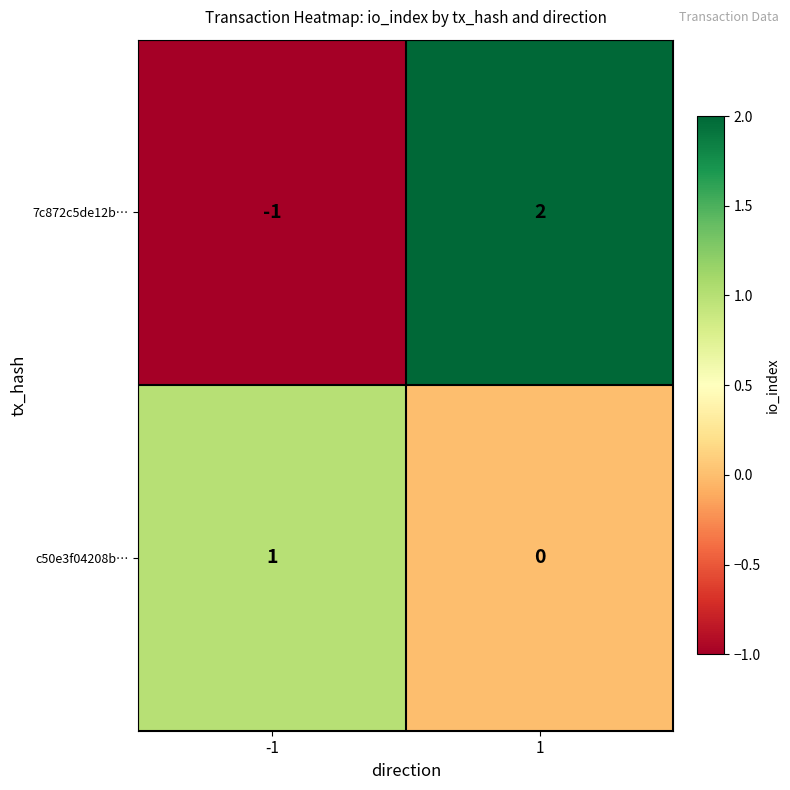

The c50e3f04208b… series shows 2 at -1. True or false?

False